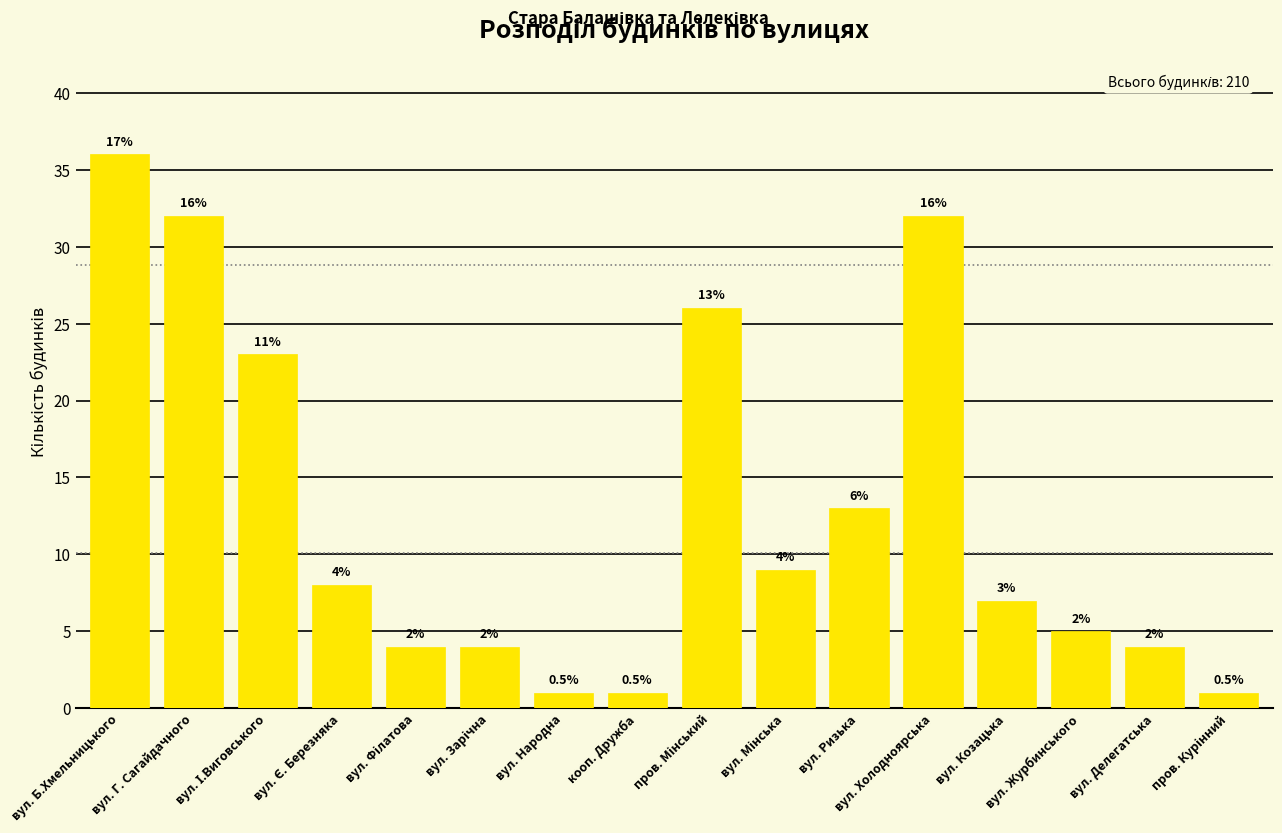

What is the label of the 7th bar from the left?

вул. Народна